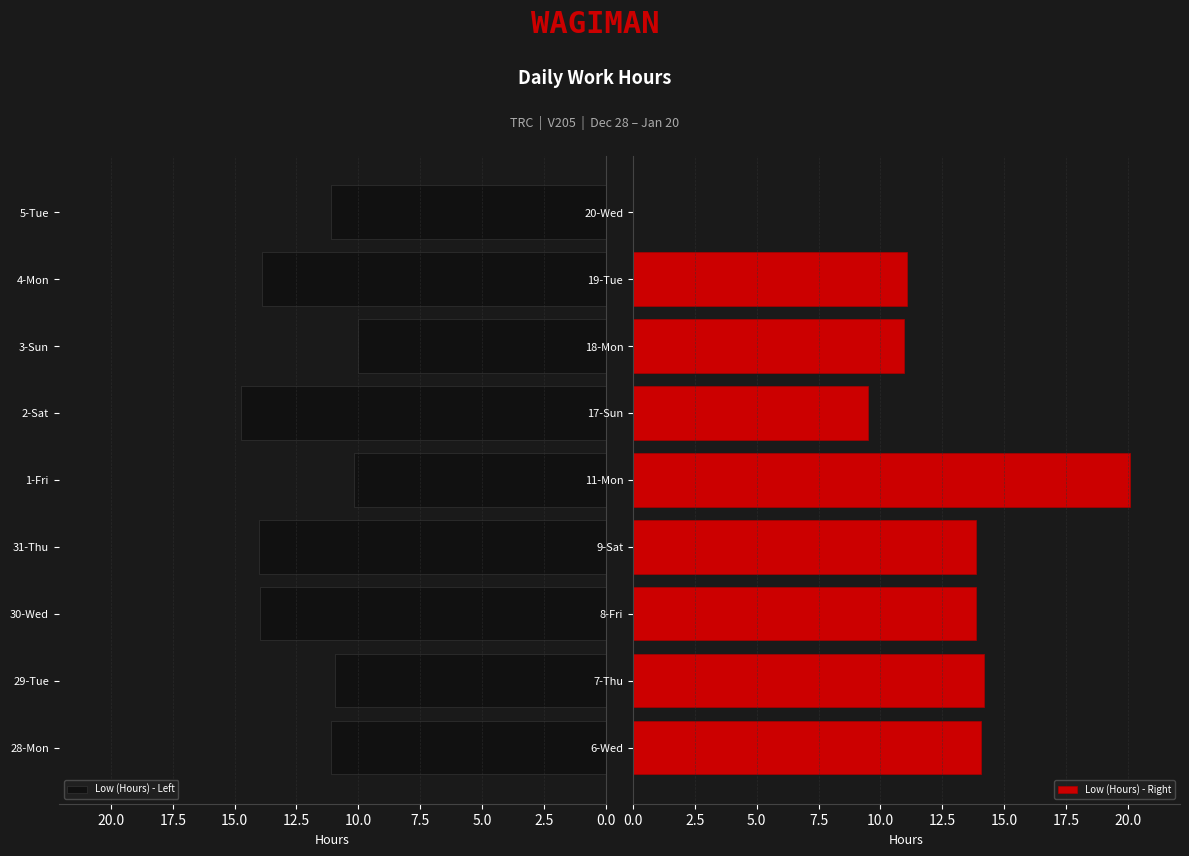

Which series has the widest spread of values?

Low (Hours) - Right